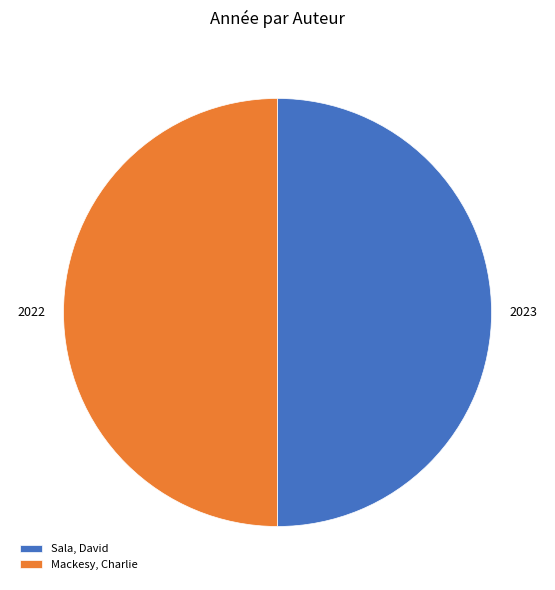

What is the ratio of the value at Mackesy, Charlie to the value at Sala, David?

1.0